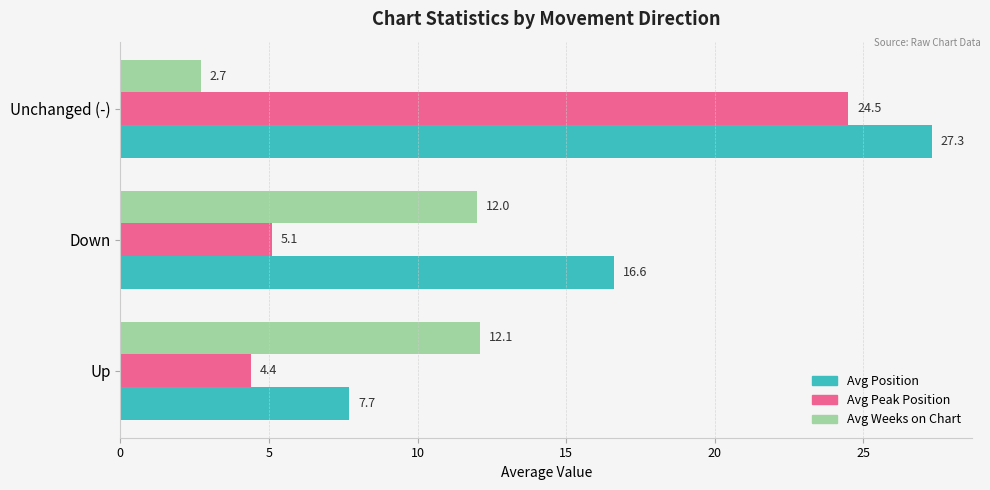

What are all the series names shown in the legend?

Avg Position, Avg Peak Position, Avg Weeks on Chart